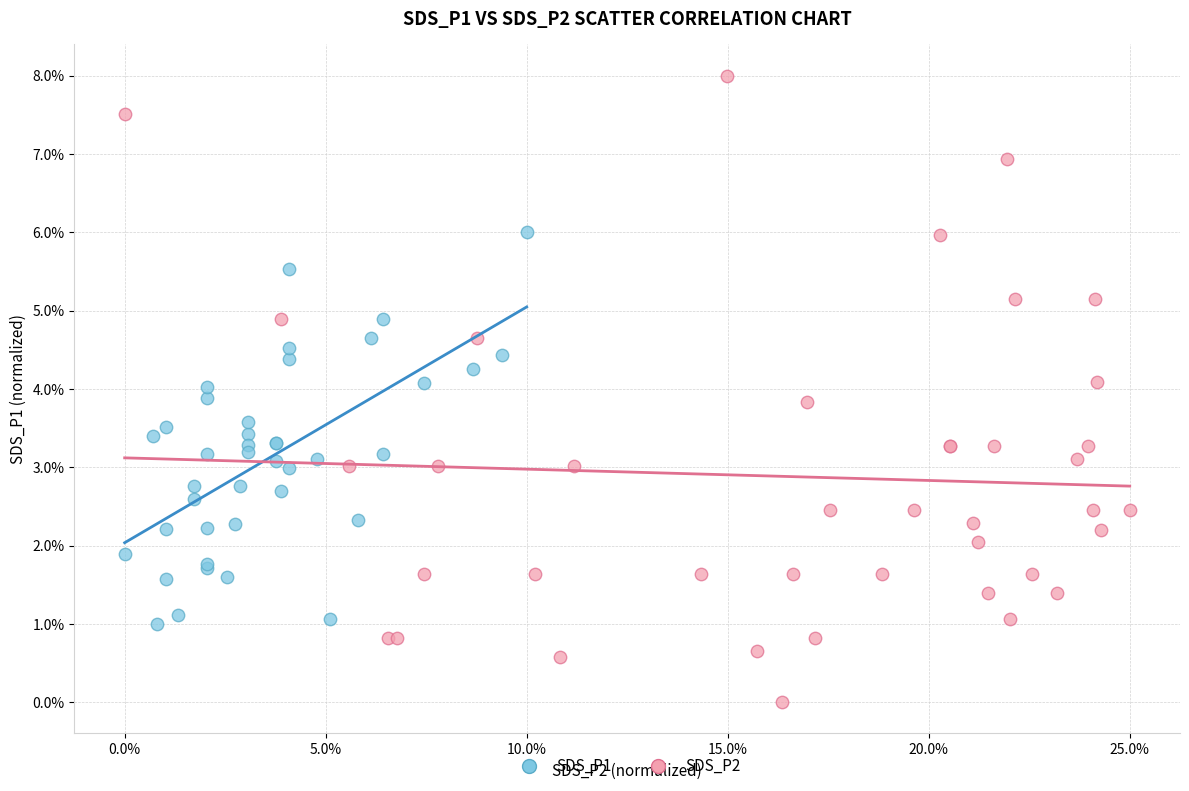

Which series has the largest Y range (max minus min)?

SDS_P2